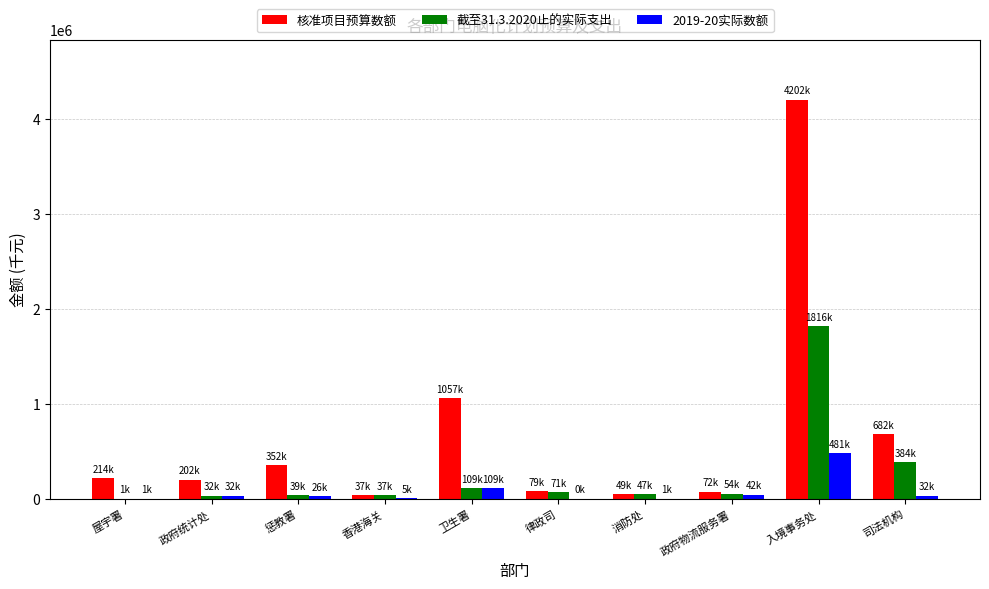

At which label is 核准项目预算数额 closest to 2120253?

卫生署